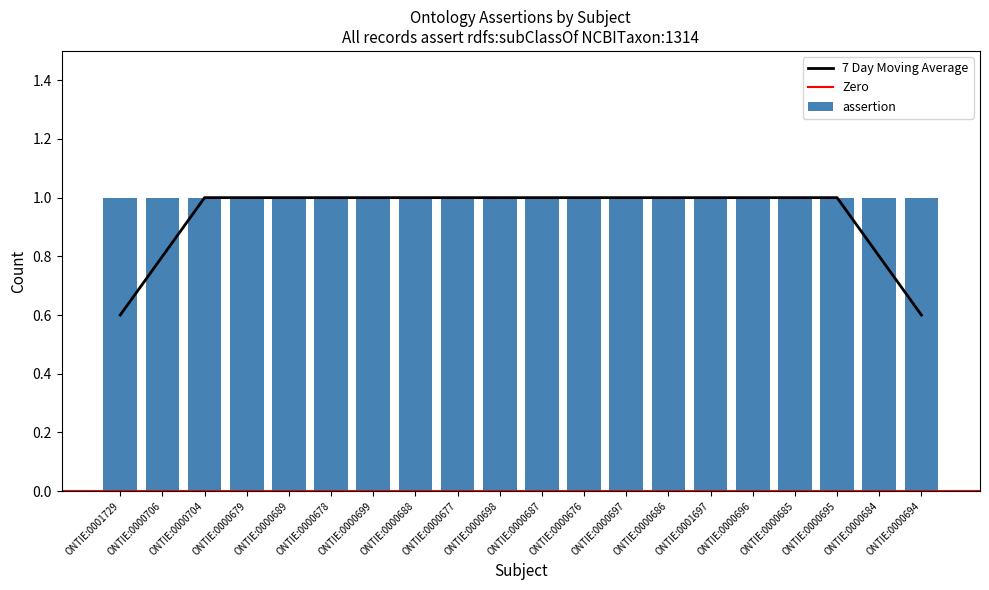

What is the average value of the assertion series?

1